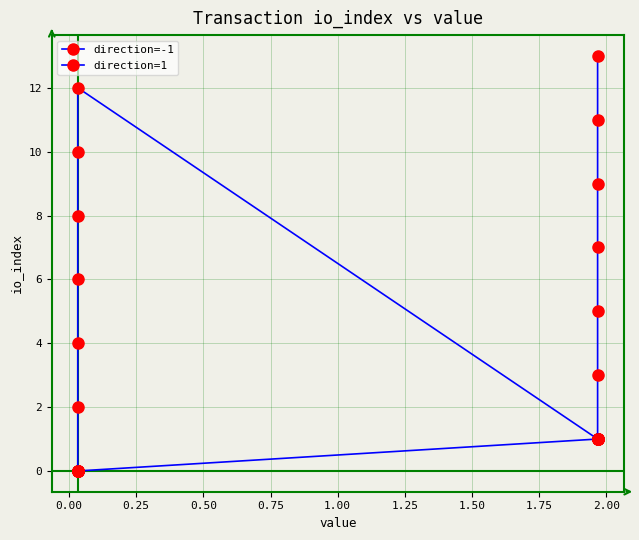

How many values in direction=-1 are above zero?

7